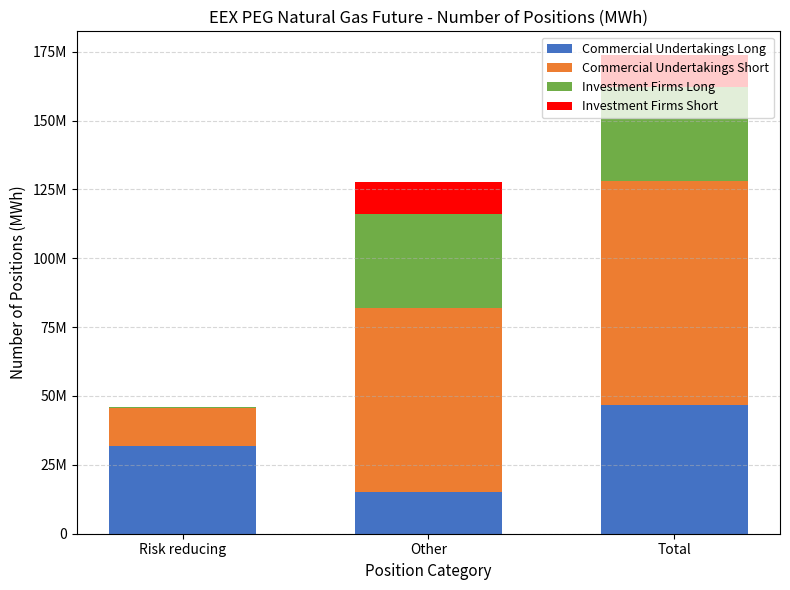

What is the difference between the maximum and minimum values in the Commercial Undertakings Short series?

67006984